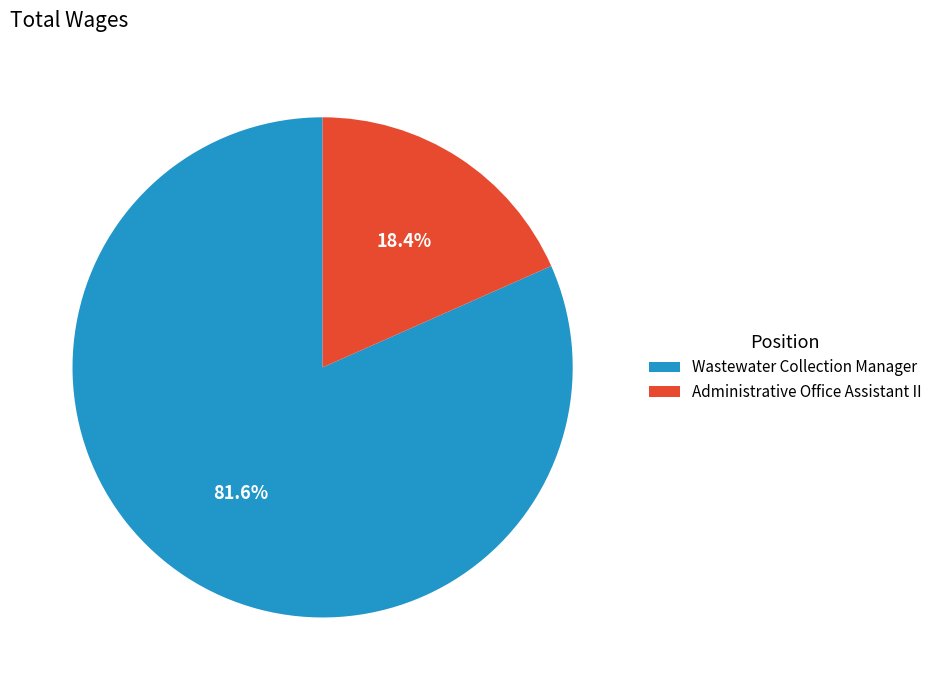

Which slice is the smallest?

Administrative Office Assistant II